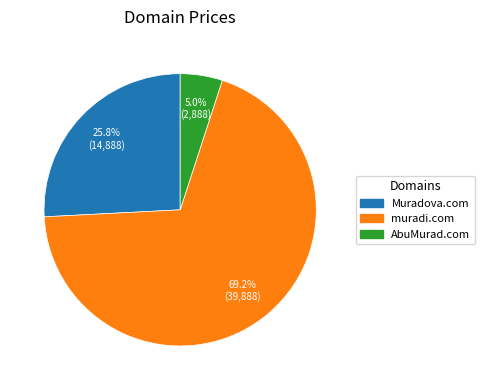

Is there any slice that represents more than half of the pie?

Yes